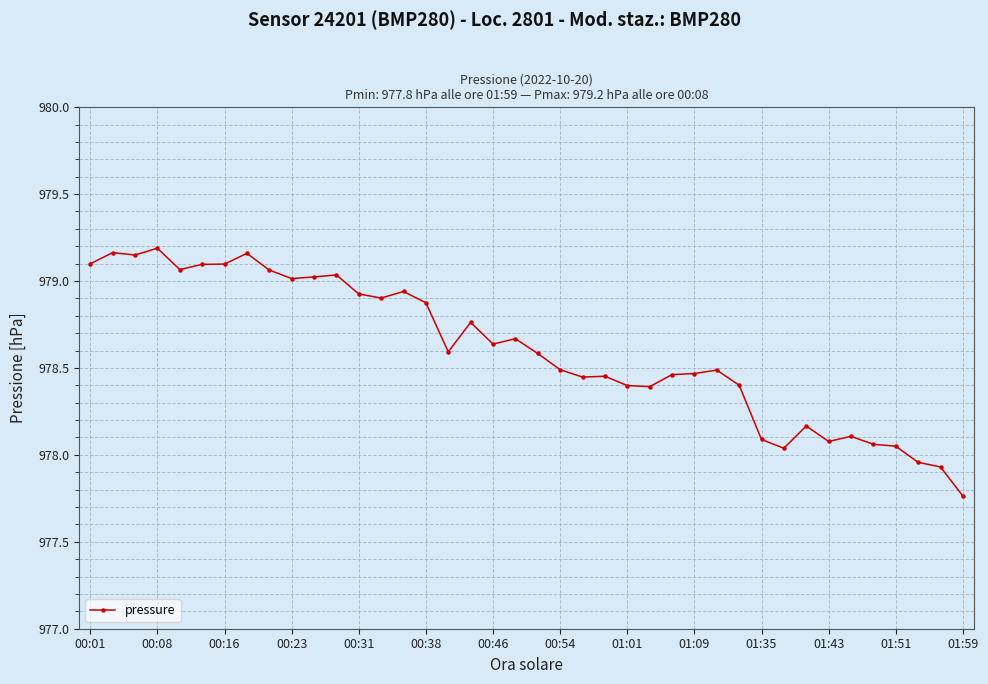

True or false: the data has more than 0 interior local peaks.

True